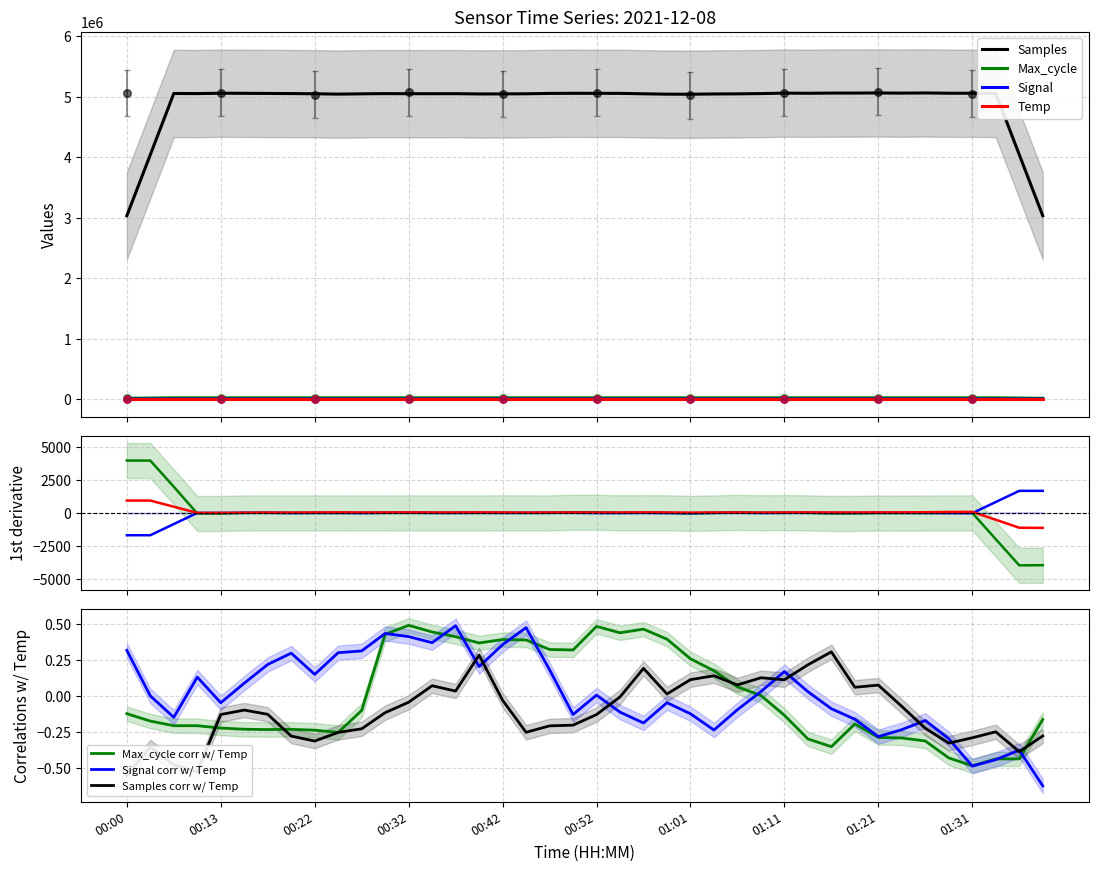

Which series has the widest spread of Y values?

Samples